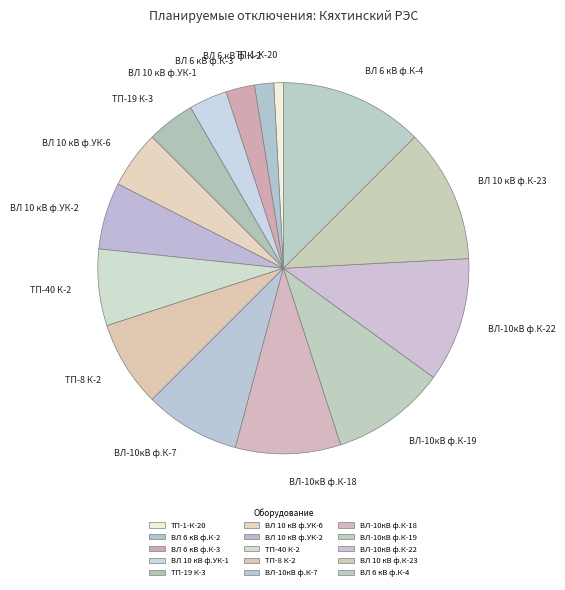

Approximately how many times larger is the value at ВЛ-10кВ ф.К-18 compared to ВЛ-10кВ ф.К-22?

0.8